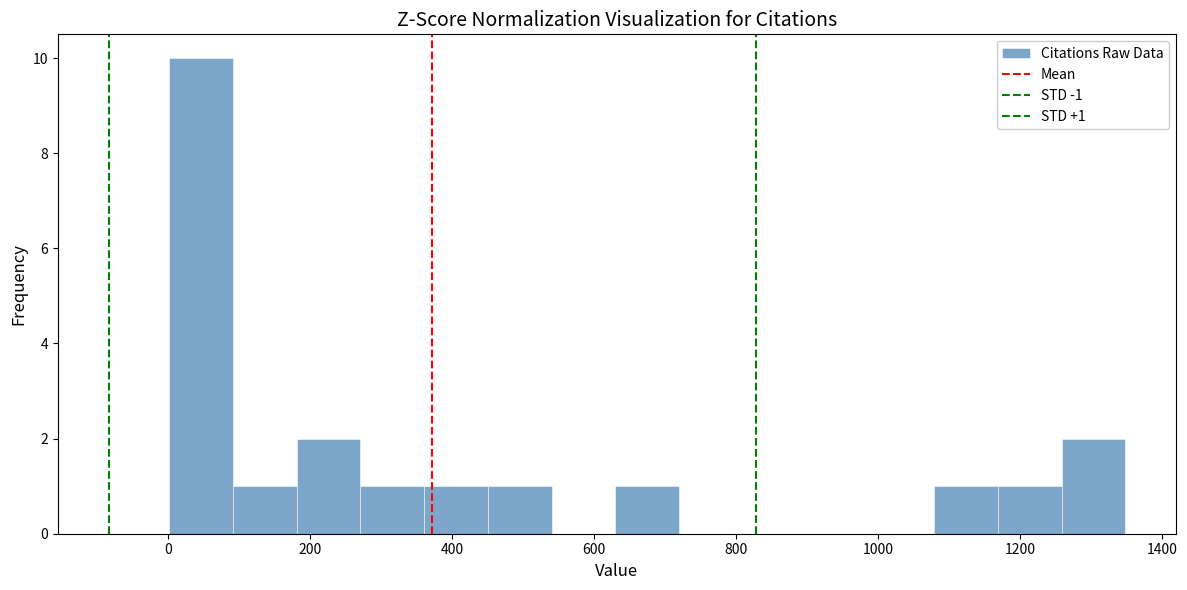

Which range on the x-axis has the tallest bar?

0 to 100